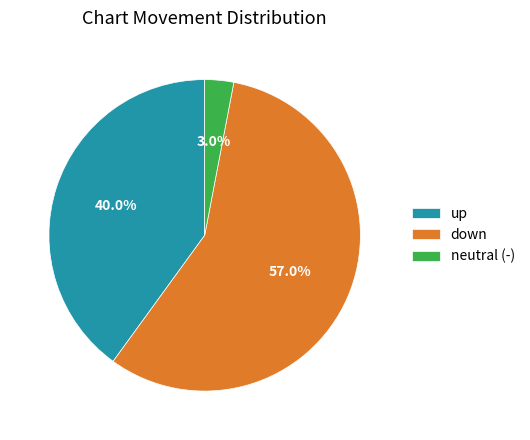

Between up and down, which is larger?

down